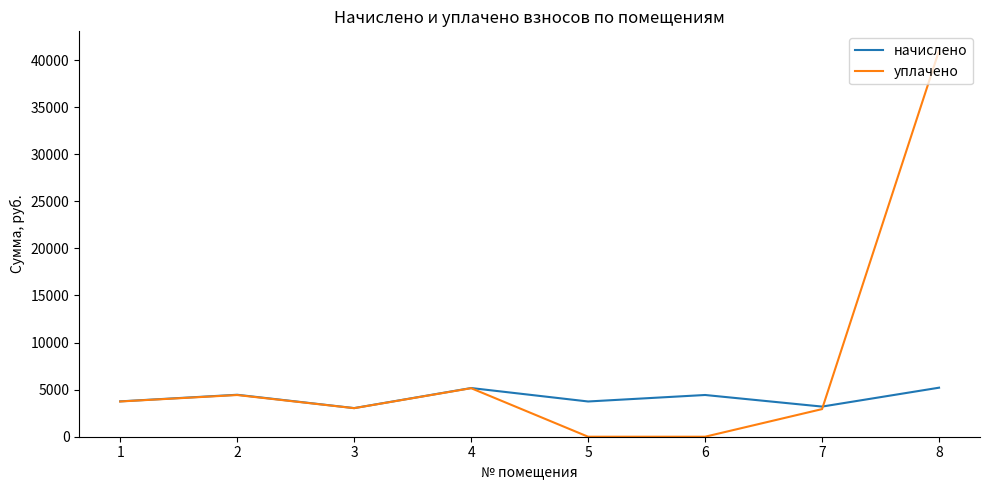

How many distinct data groups are displayed?

2